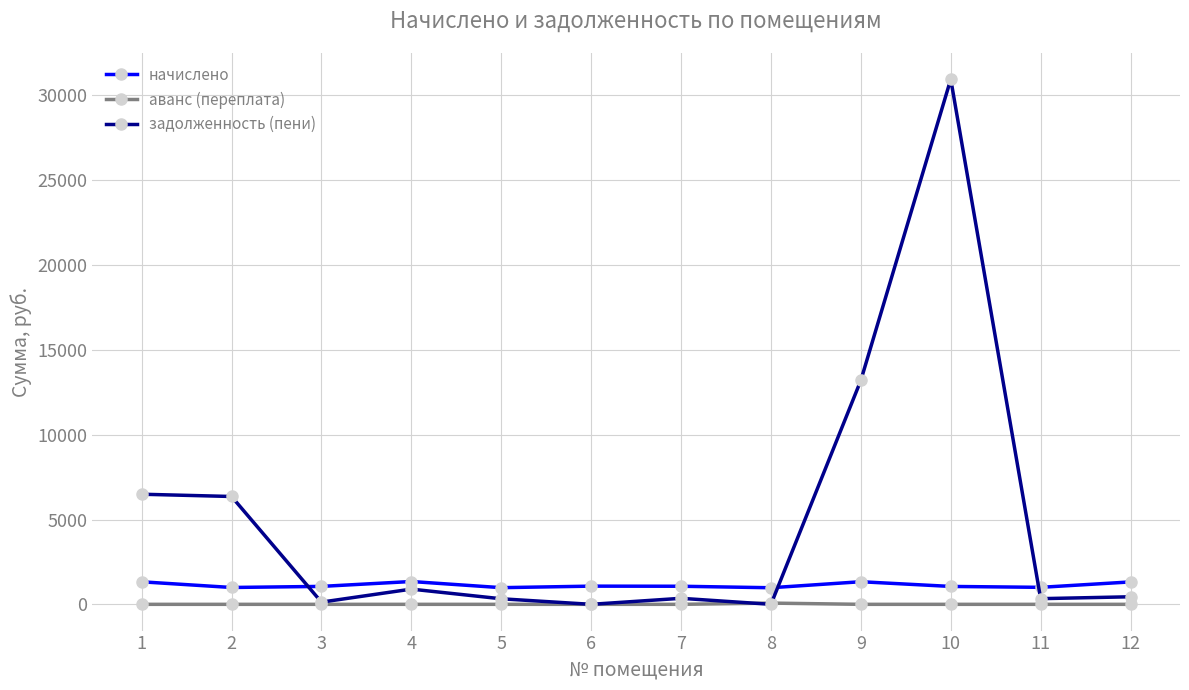

What is the sum of all аванс (переплата) values?

72.8